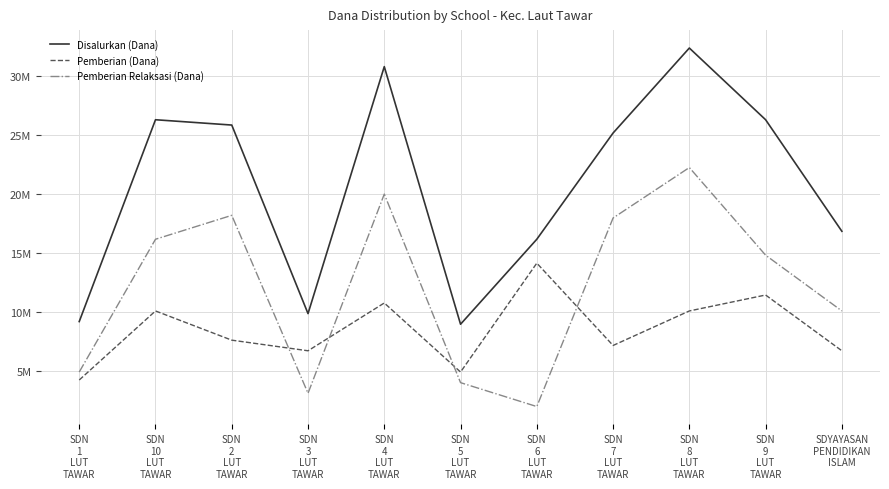

List the series in order of their peak value, highest first.

Disalurkan (Dana), Pemberian Relaksasi (Dana), Pemberian (Dana)